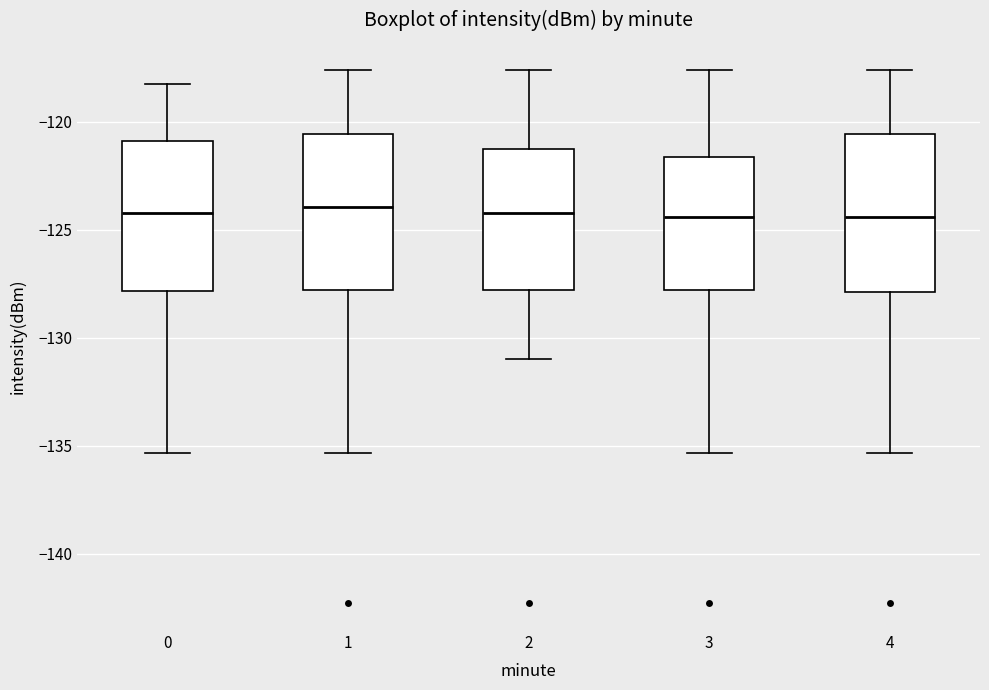

Reading left to right, read every box against the y-axis: the position of its median line, the range the box covers, and the ends of its whiskers. The values are not printed on the chart, so give them approximately, as read against the axis.

0: median -124.0, box -128.0 to -121.0, whiskers -135.5 to -118.0
1: median -124.0, box -128.0 to -120.5, whiskers -135.5 to -117.5
2: median -124.0, box -128.0 to -121.0, whiskers -131.0 to -117.5
3: median -124.5, box -128.0 to -121.5, whiskers -135.5 to -117.5
4: median -124.5, box -128.0 to -120.5, whiskers -135.5 to -117.5